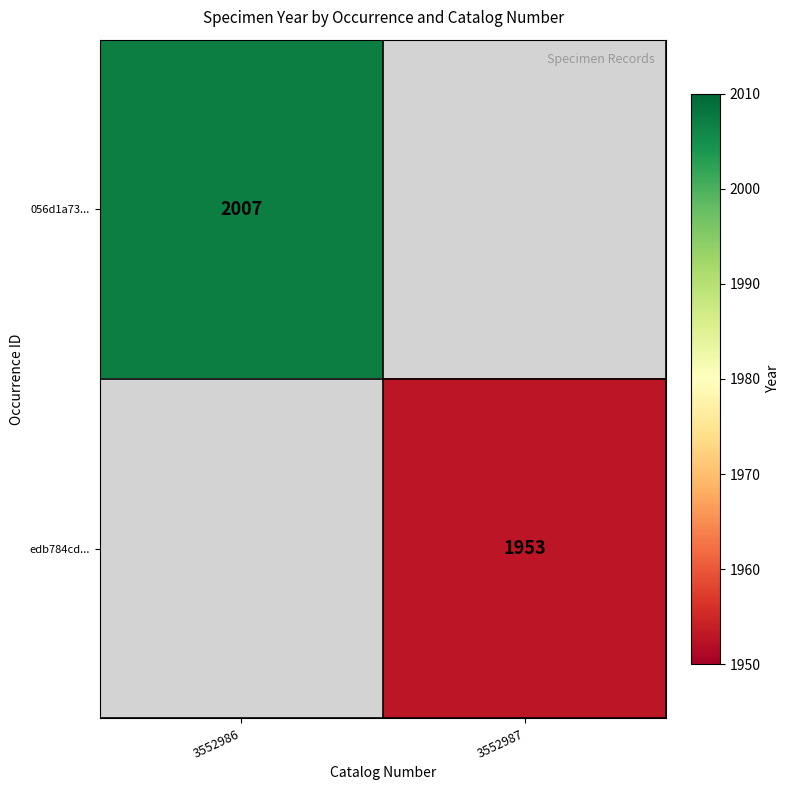

True or false: edb784cd... has a value of 971 at 3552987.

False